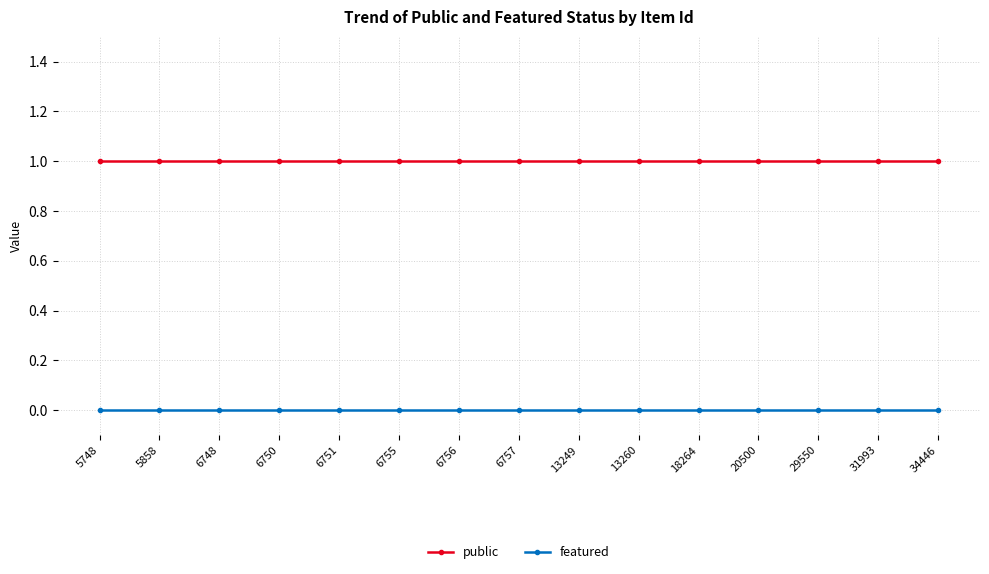

Rank the series at 6751 from highest to lowest value.

public, featured